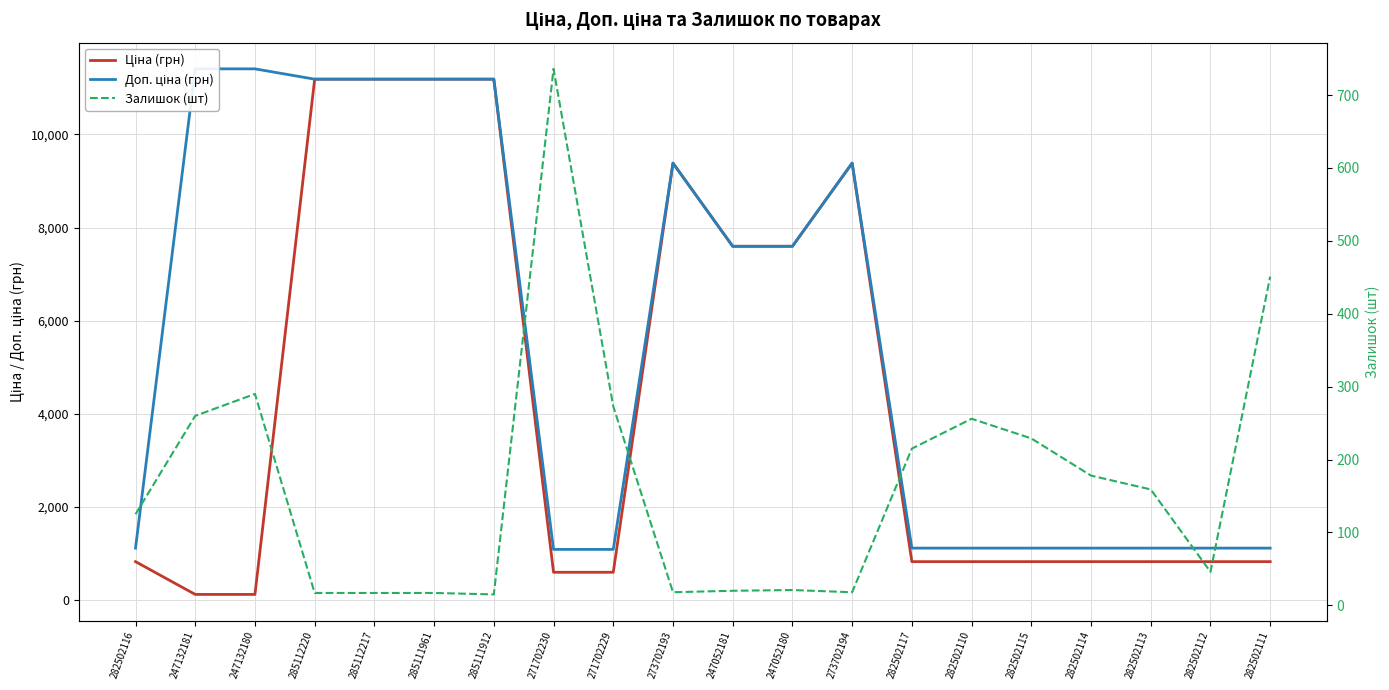

Which series changed the most between 282502116 and 247052180?

Ціна (грн)